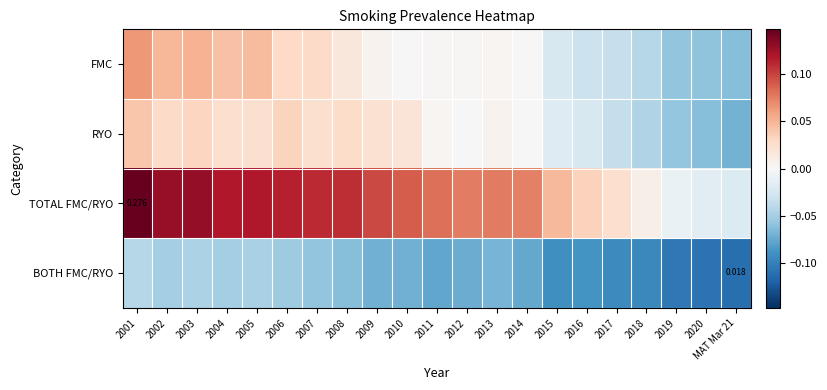

Between 2007 and 2020, which series saw the biggest shift?

TOTAL FMC/RYO